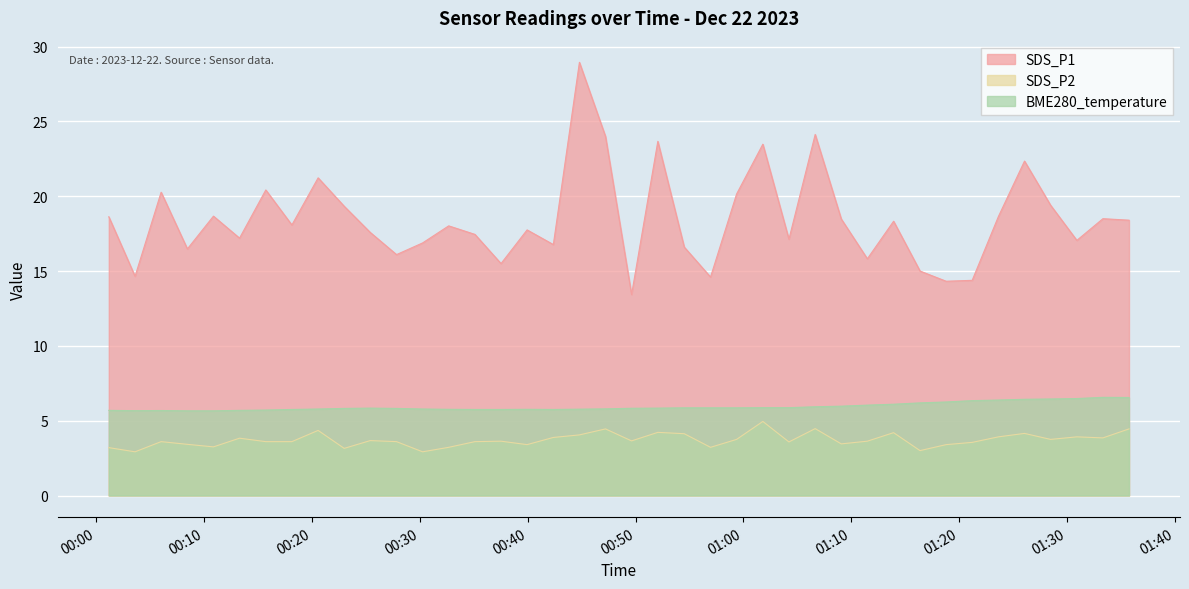

What is the label of the 39th point from the left?

2023/12/22 01:33:19